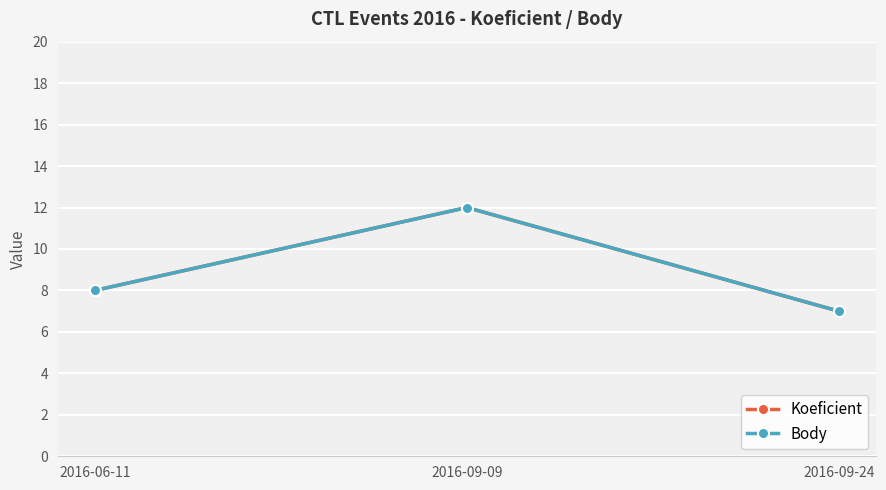

Reading left to right, list all the values displayed in this chart.

Koeficient: 2016-06-11=8	2016-09-09=12	2016-09-24=7
Body: 2016-06-11=8	2016-09-09=12	2016-09-24=7